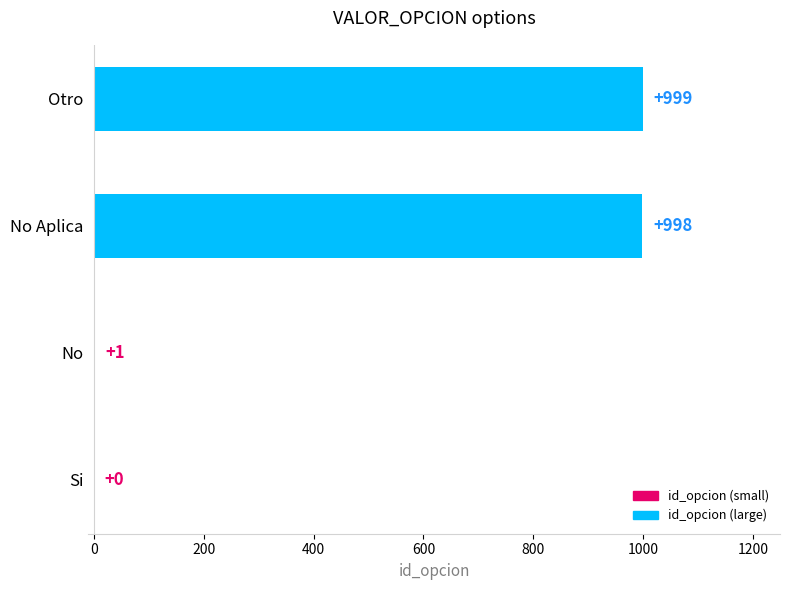

How many values are above zero?

3